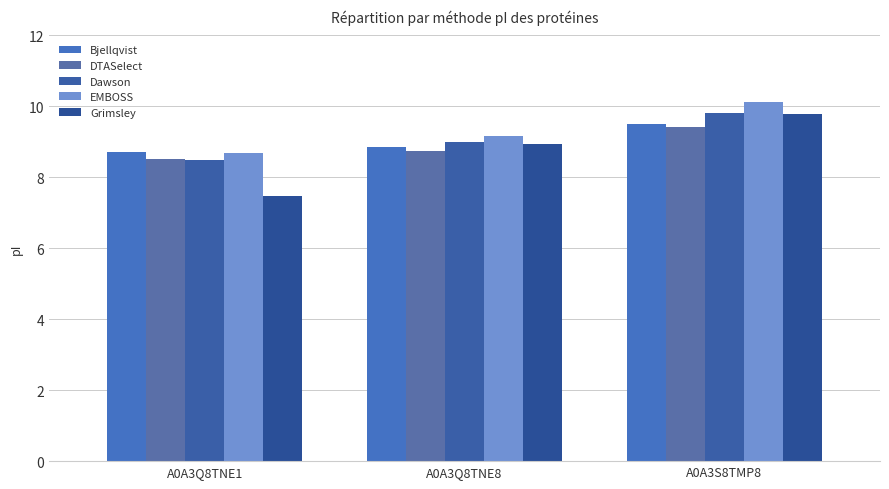

Is it true that EMBOSS equals 4.3 at A0A3Q8TNE8?

False